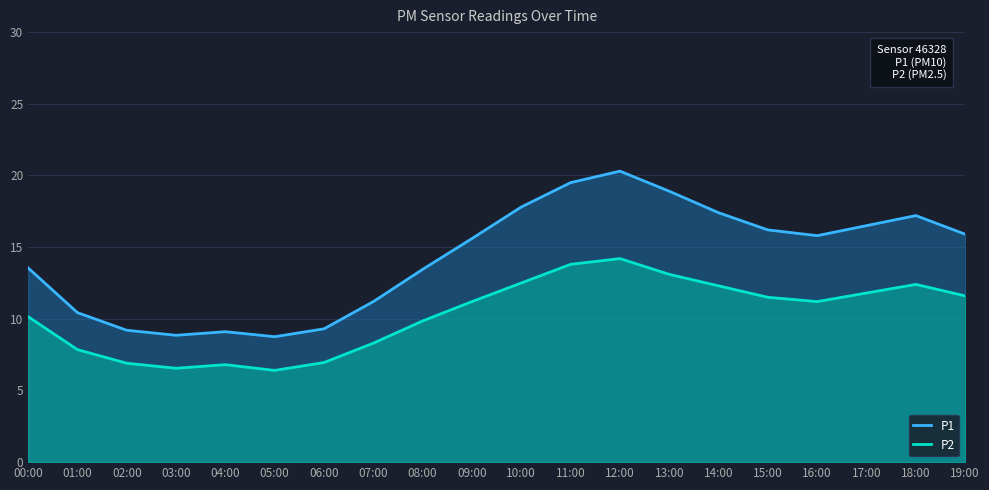

What is the highest value of the P1 series?

20.3